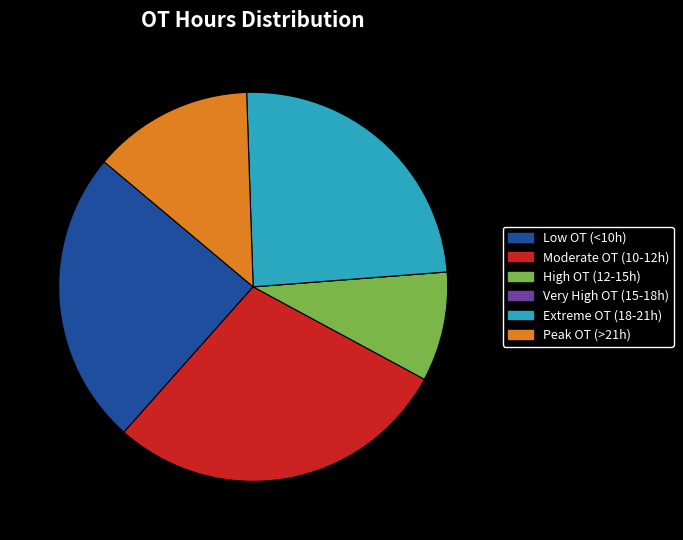

What is the ratio of the value at Peak OT (>21h) to the value at Moderate OT (10-12h)?

0.5